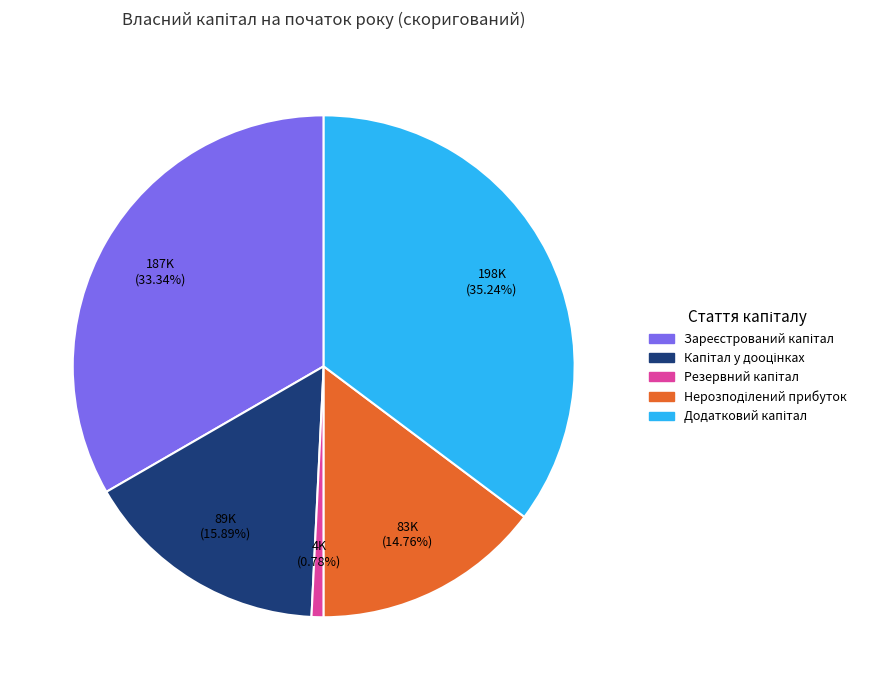

Does any single category account for the majority?

No